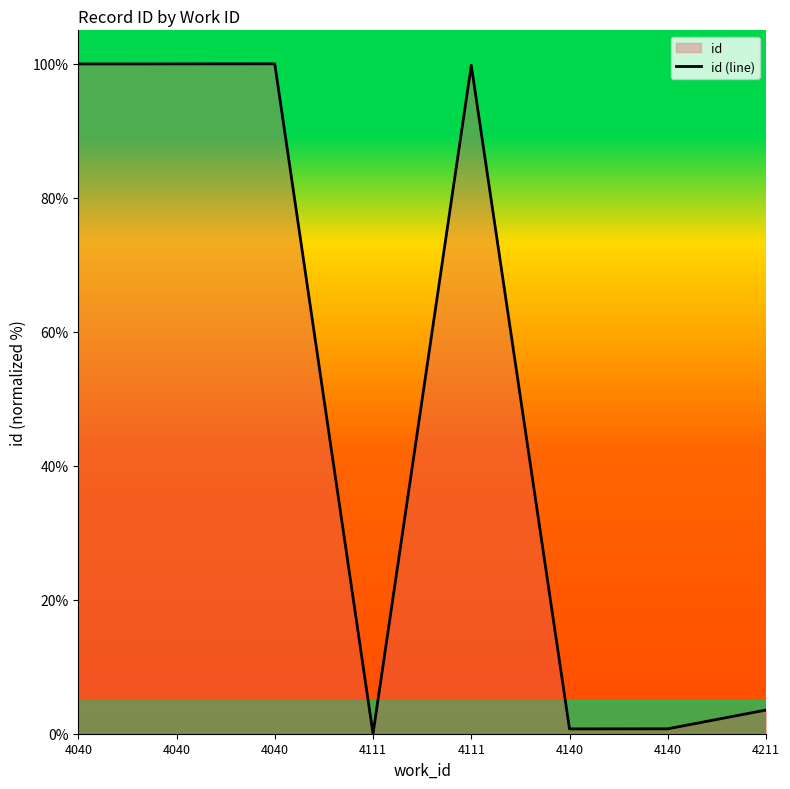

What is the value of the 1st point from the left?

100.0